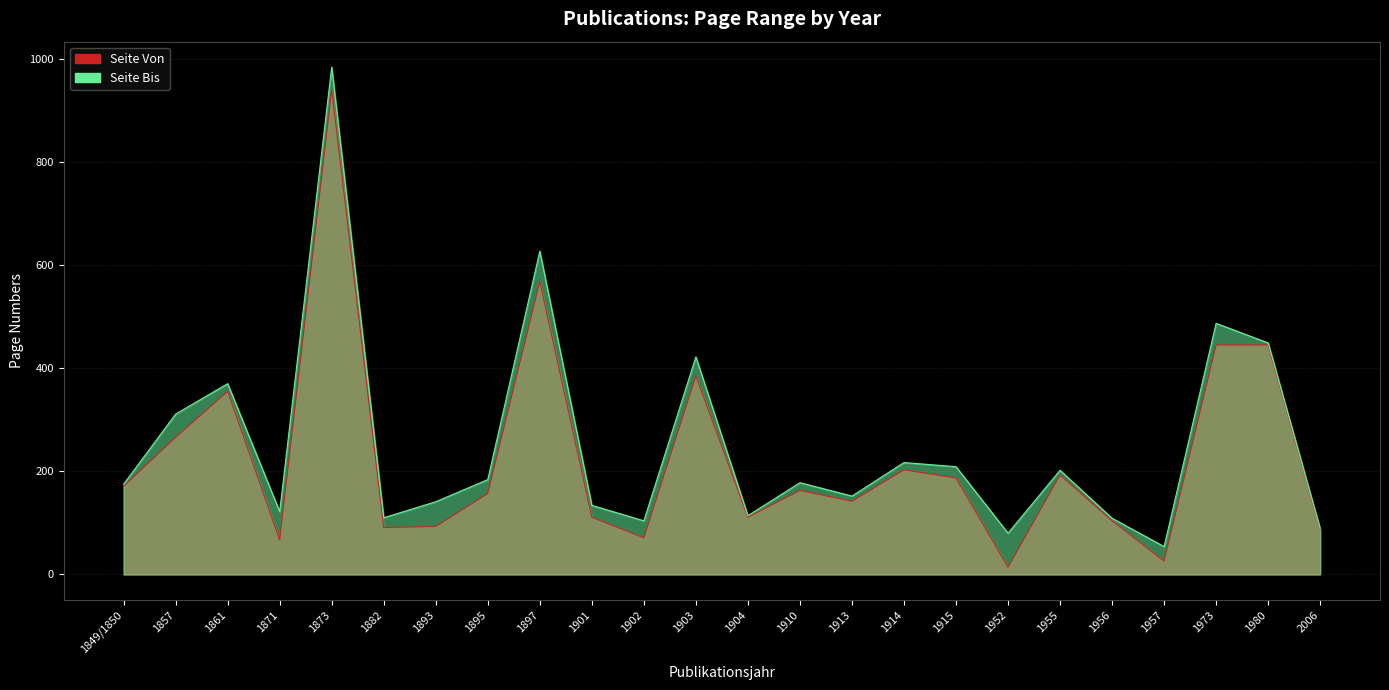

How many categories are shown in the chart?

24